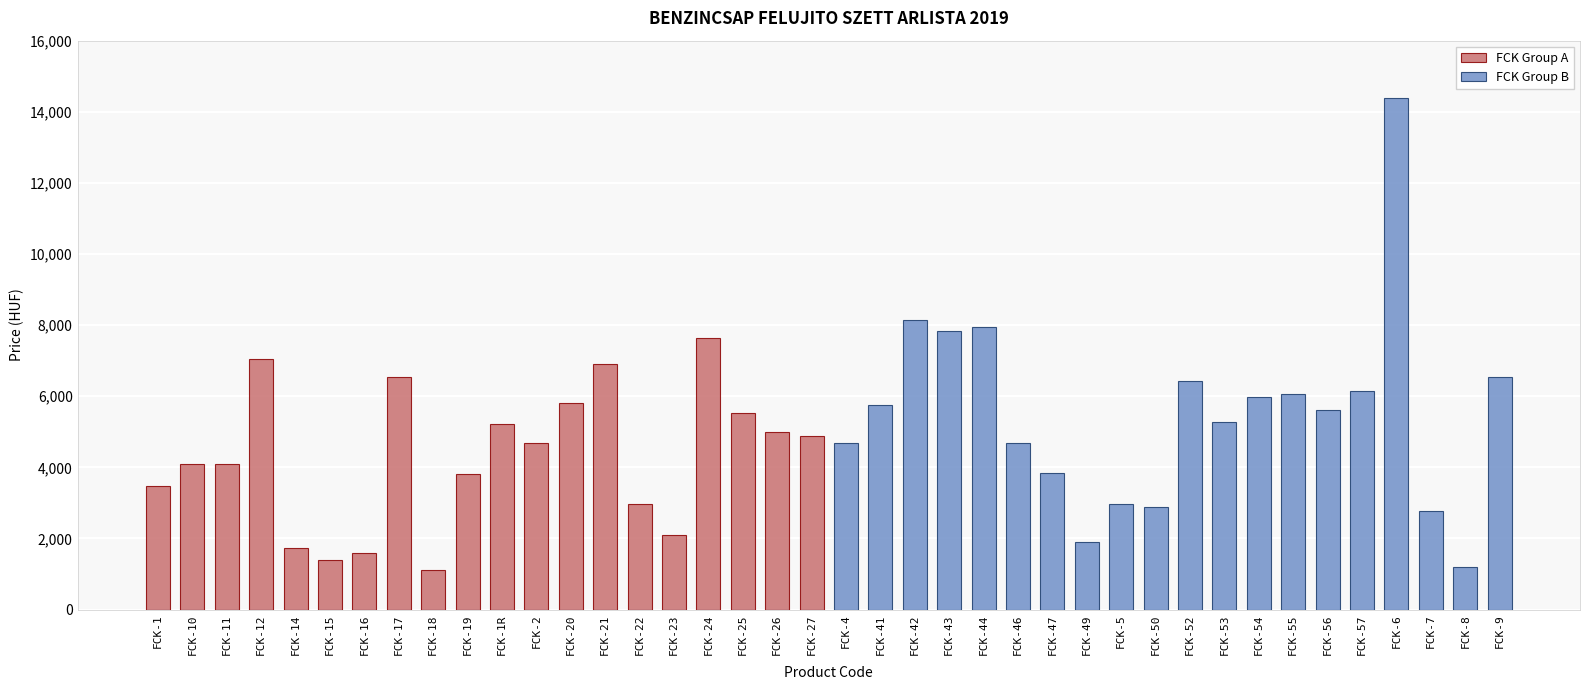

The value of FCK Group B at FCK-10 is 0. True or false?

True